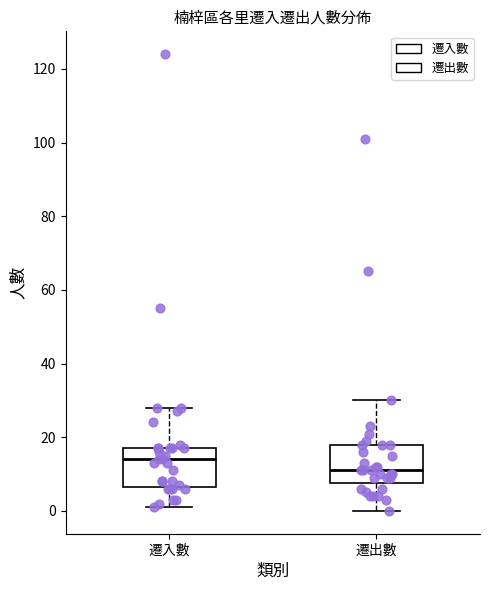

Which box has the lowest median line?

遷出數